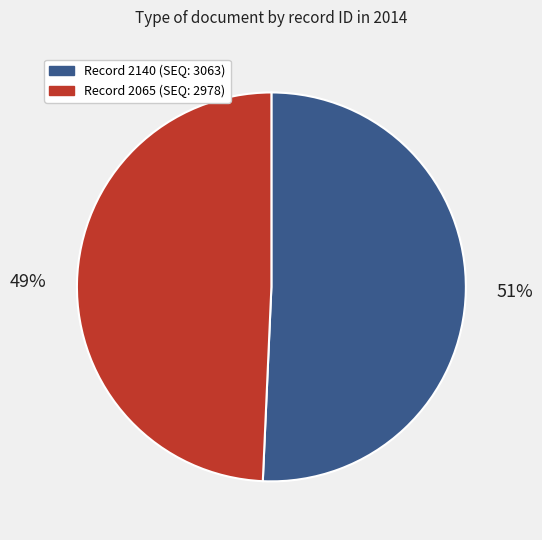

Is there a majority slice in this chart?

Yes